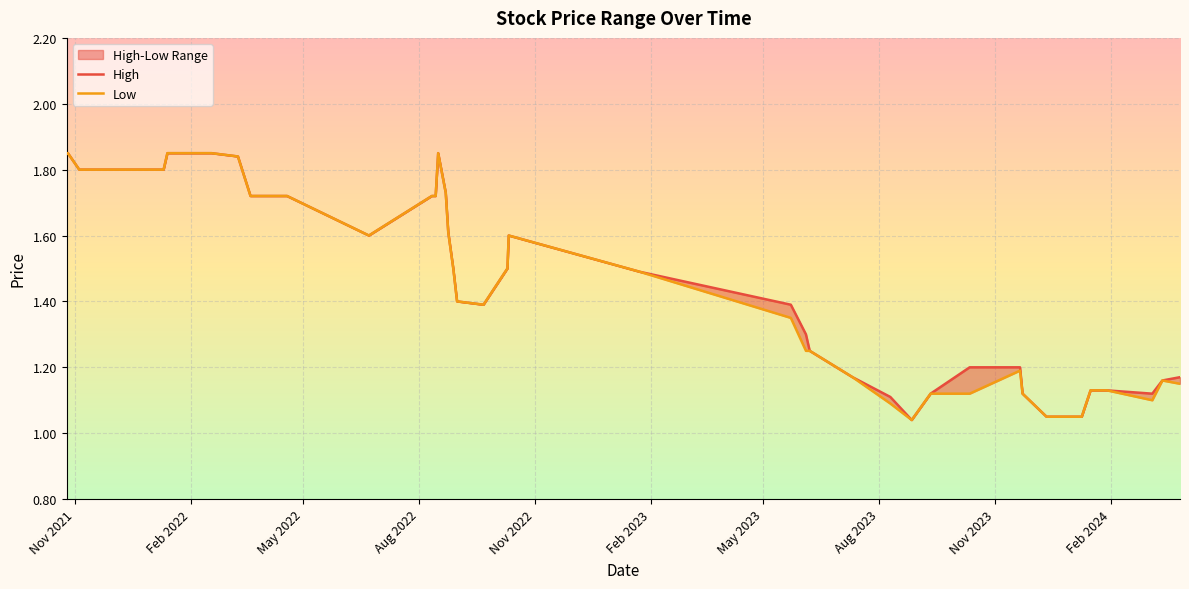

What is the minimum value for High?

1.0